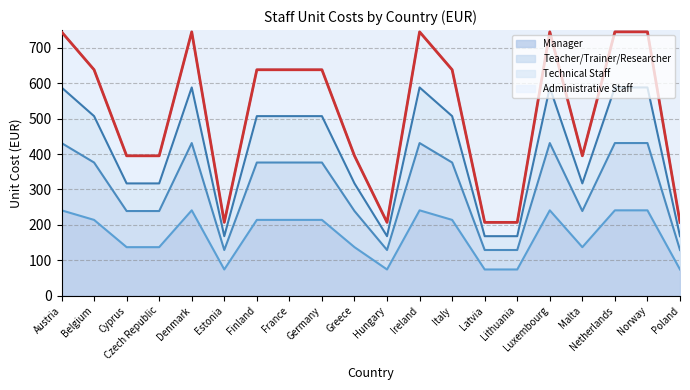

What is the label of the 5th point from the left?

Denmark